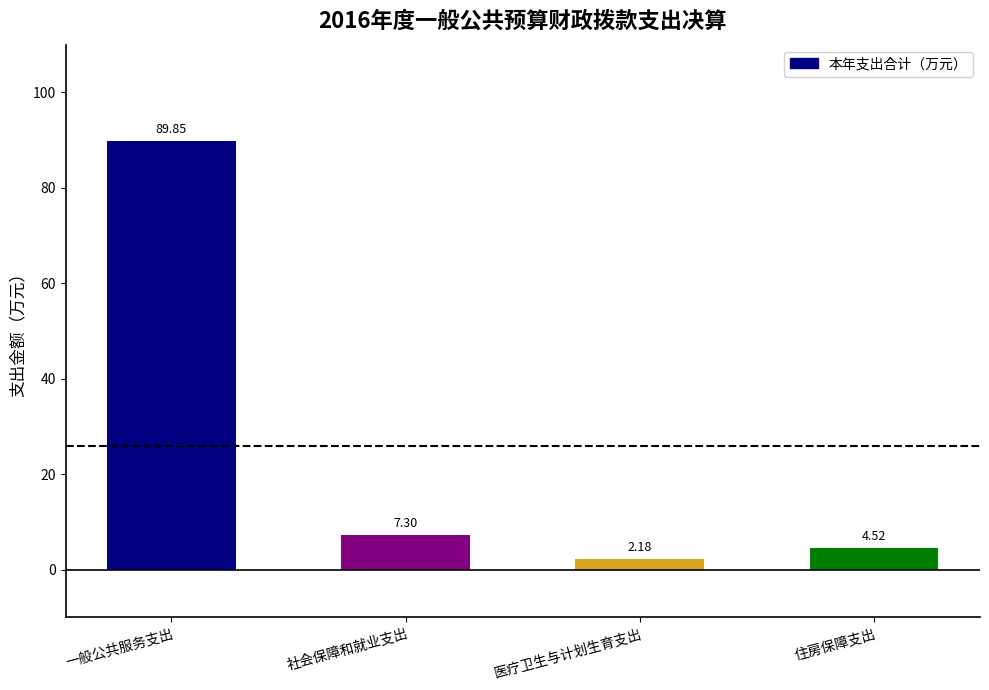

Where does the data first go above 7?

一般公共服务支出